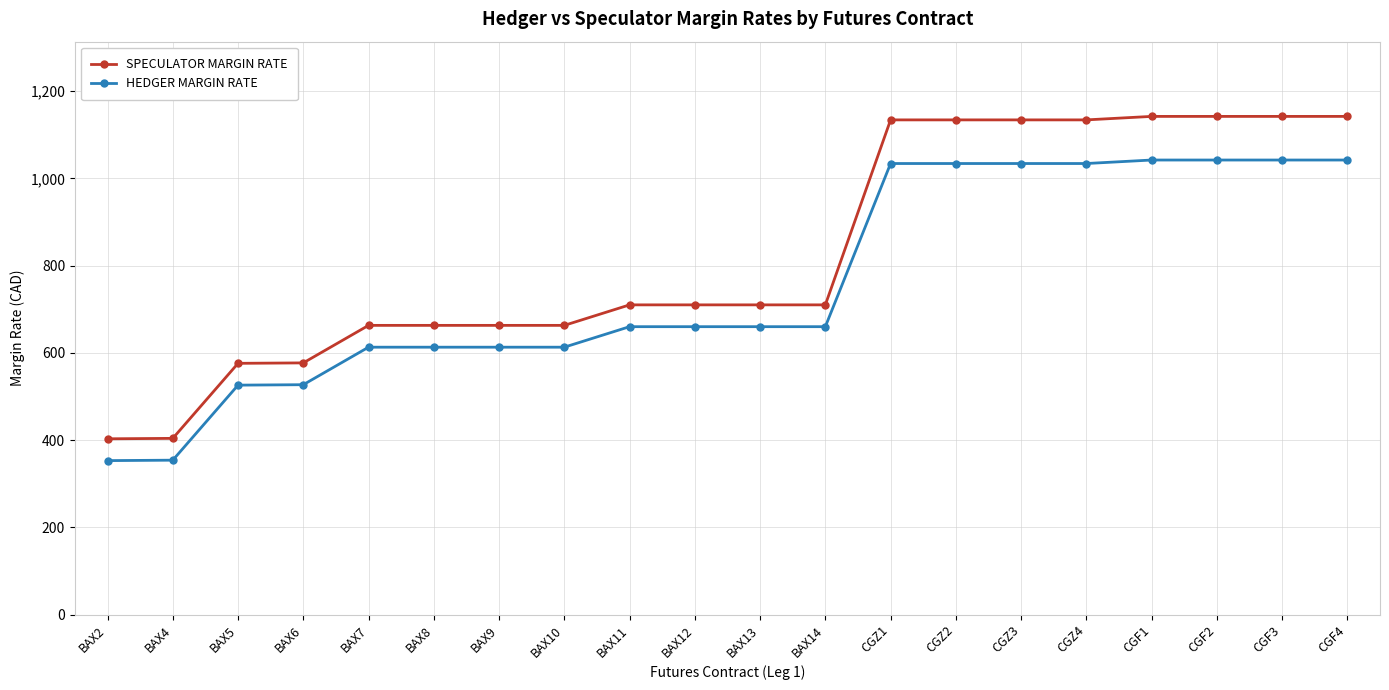

Is the value of SPECULATOR MARGIN RATE at BAX13 greater than the value of HEDGER MARGIN RATE at BAX6?

Yes